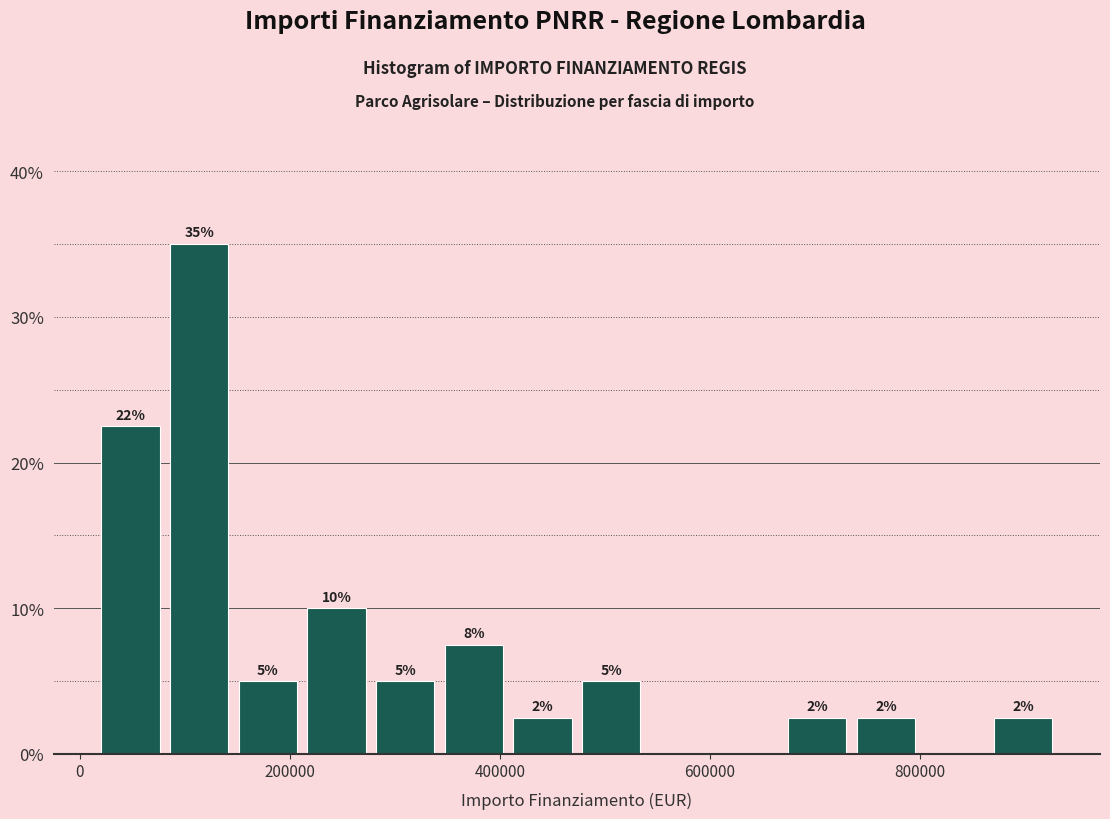

Around what value on the x-axis is the tallest bar? Give the approximate position of its centre, as read against the axis.

120000